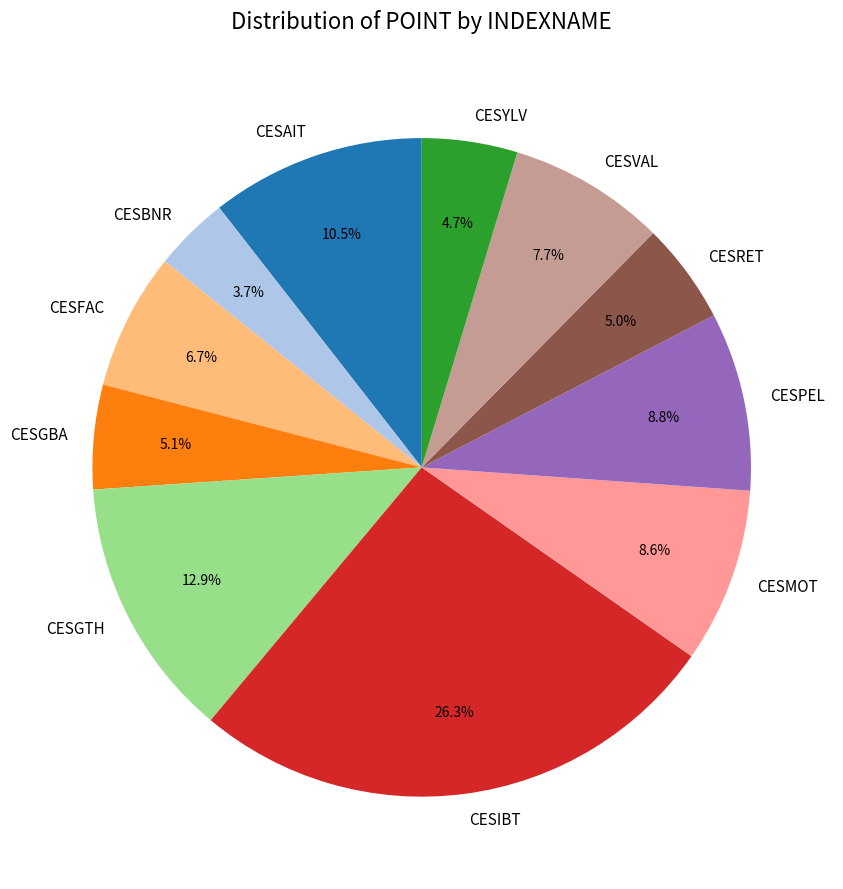

What portion of the pie excludes CESGTH?

87.1%